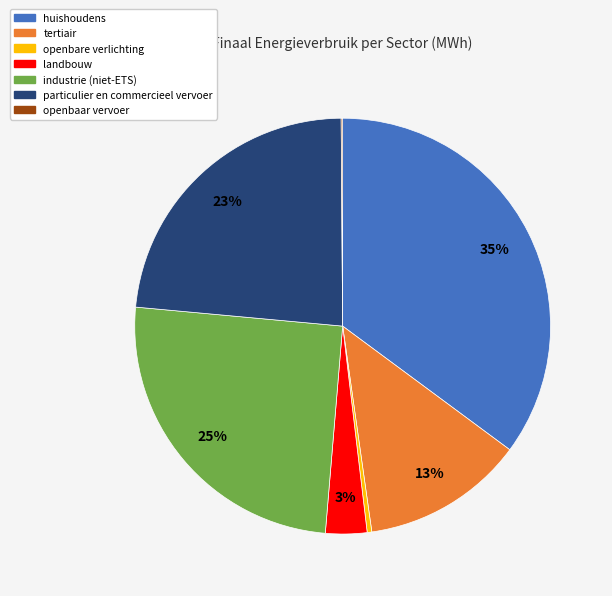

What percentage is the tertiair slice, to the nearest percent?

13%